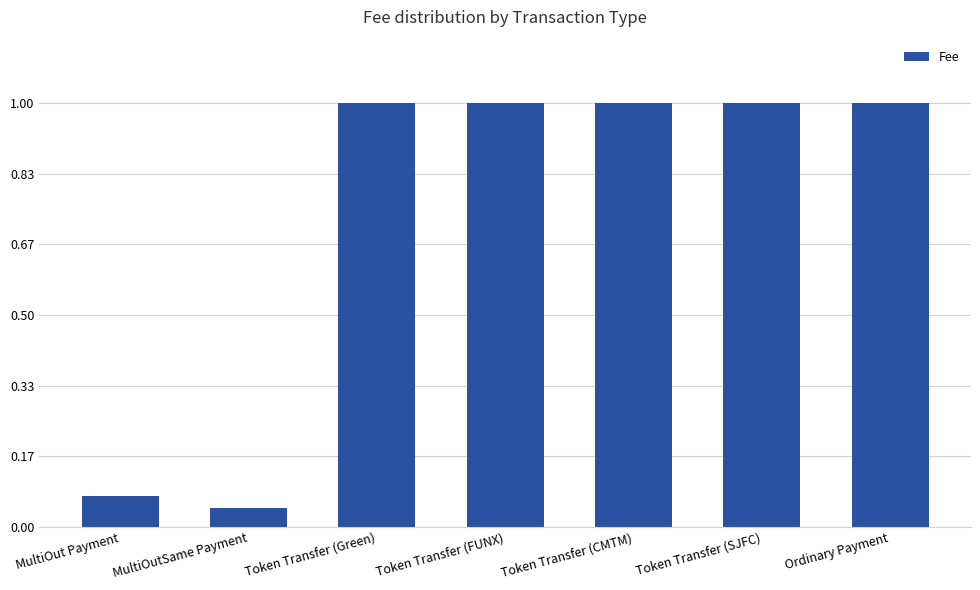

What is the label of the 3rd bar from the right?

Token Transfer (CMTM)